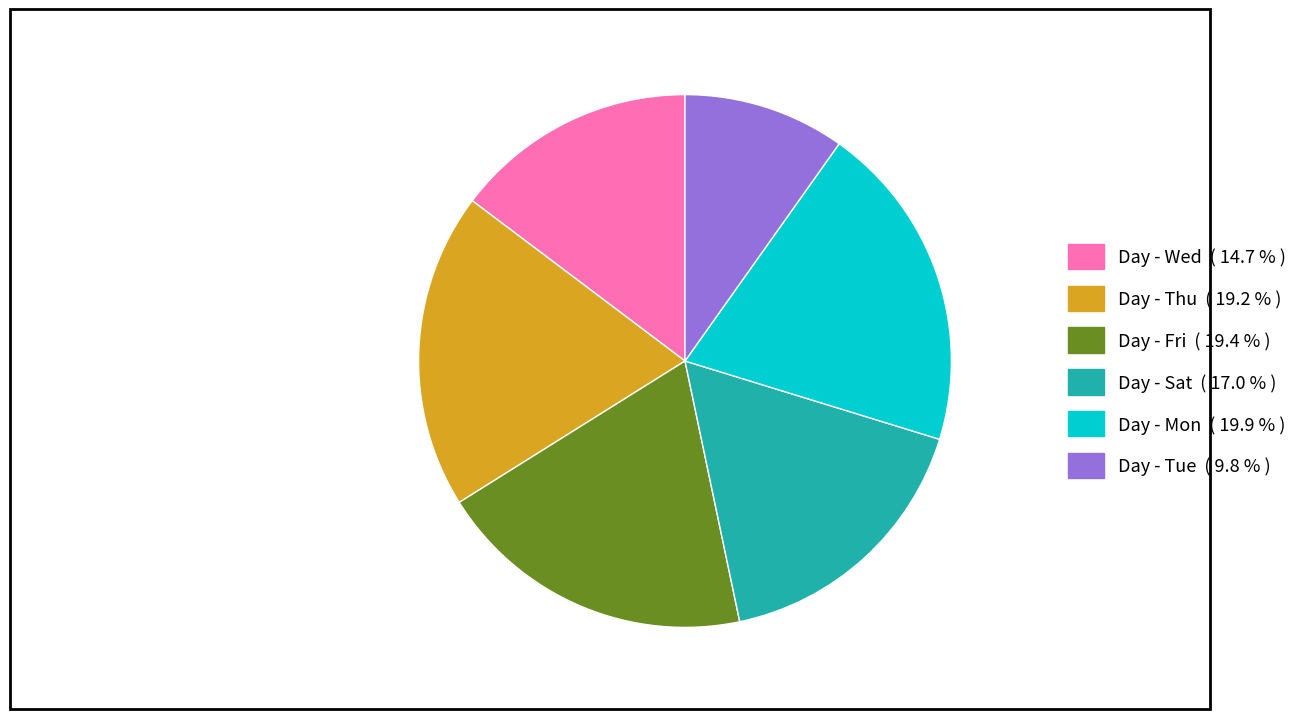

How many slices are in this pie chart?

6